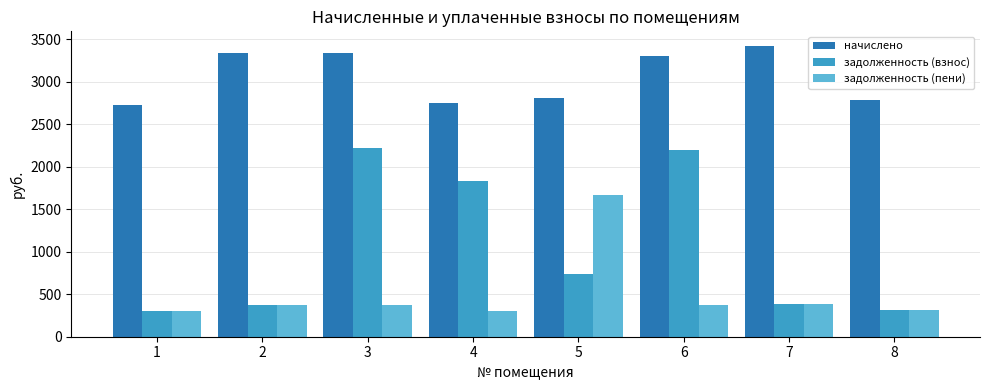

At 6, list the series in order from largest to smallest.

начислено, задолженность (взнос), задолженность (пени)